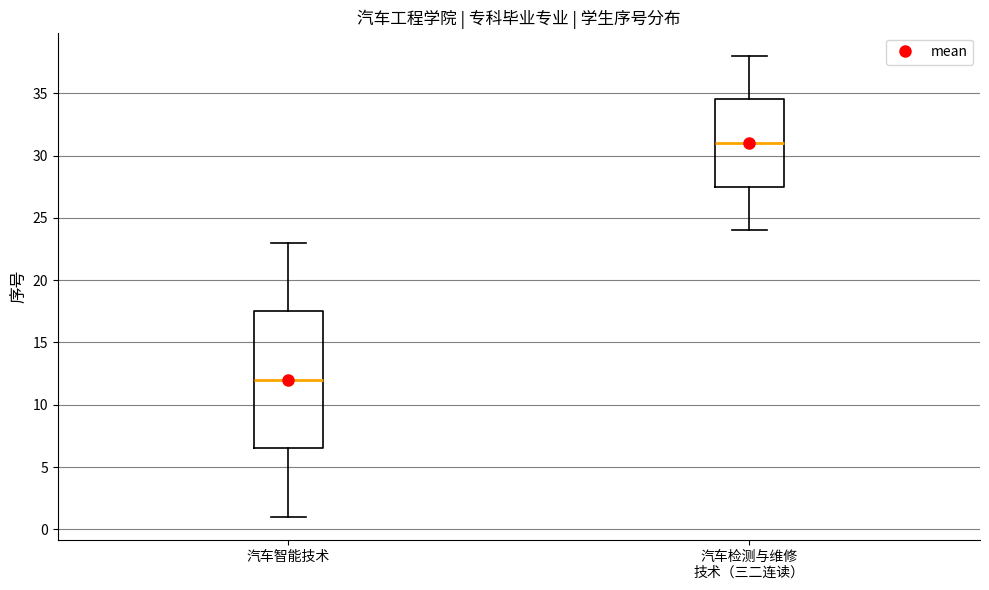

Which box is the tallest, from its lower edge to its upper edge?

汽车智能技术